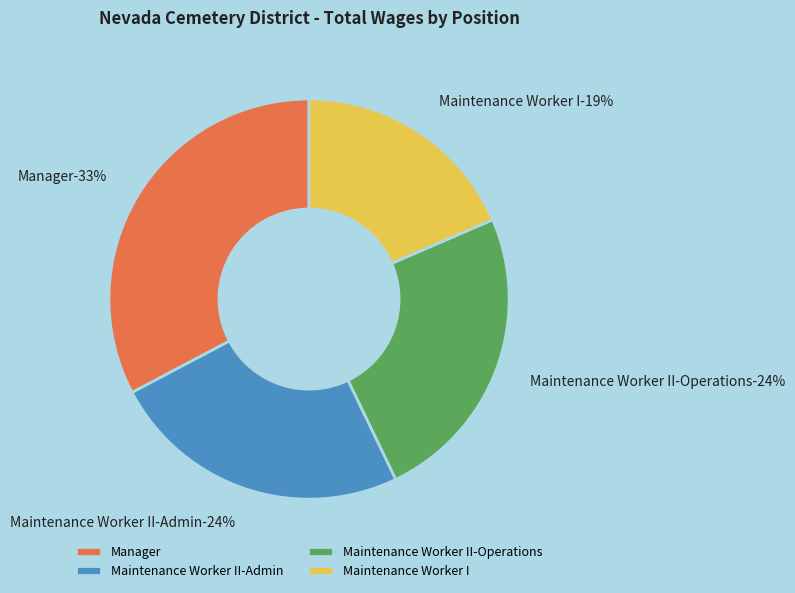

The Manager slice represents 33% of the pie. True or false?

True